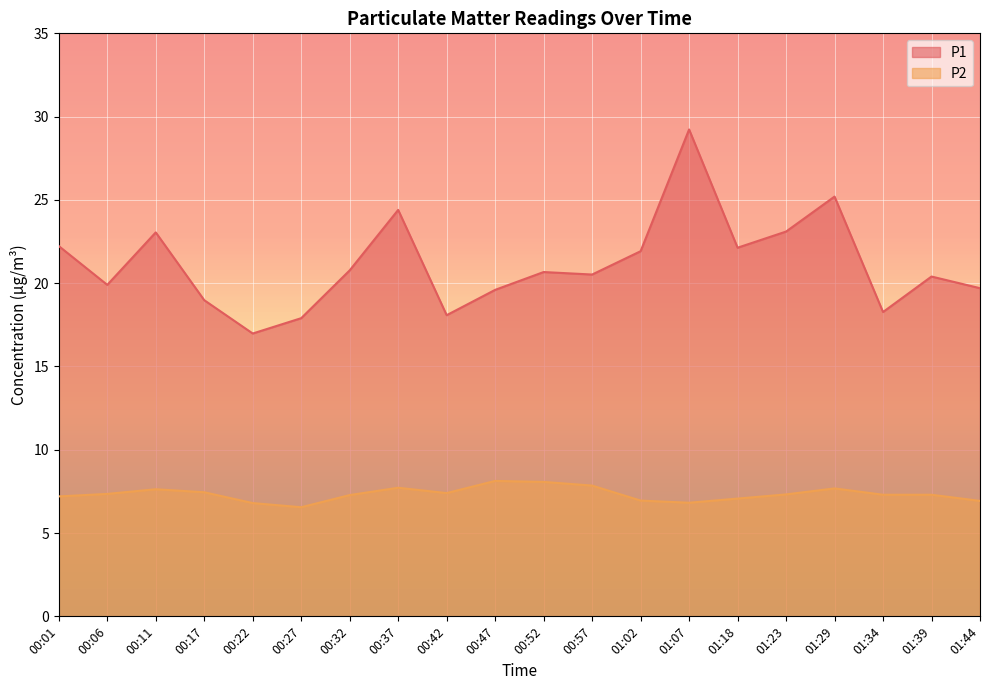

At 00:01, list the series in order from smallest to largest.

P2, P1